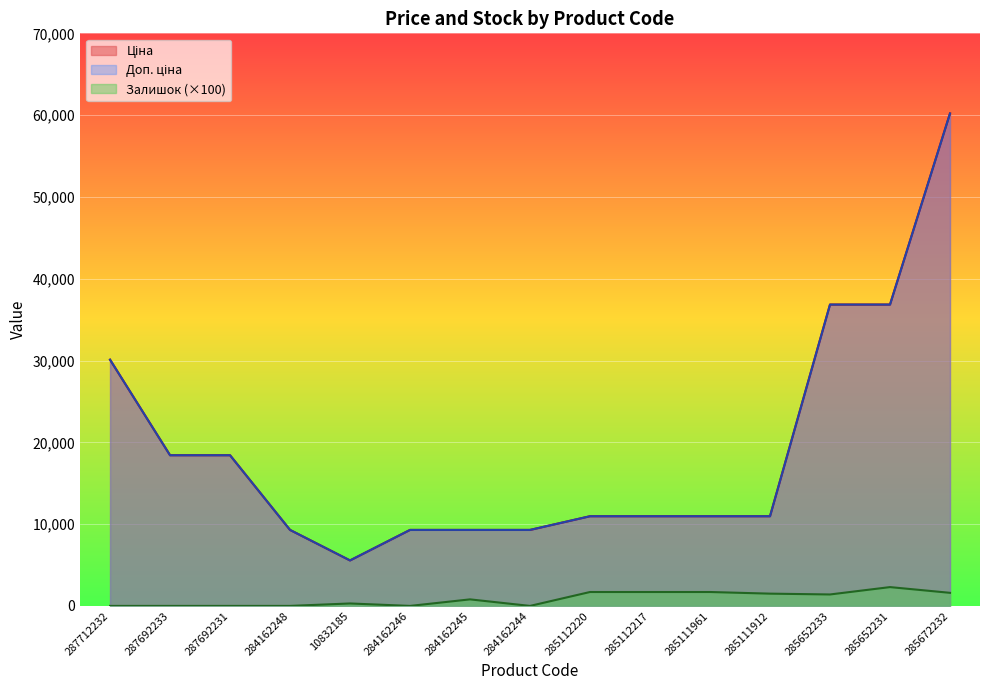

At which label does Залишок first exceed 800?

285112220